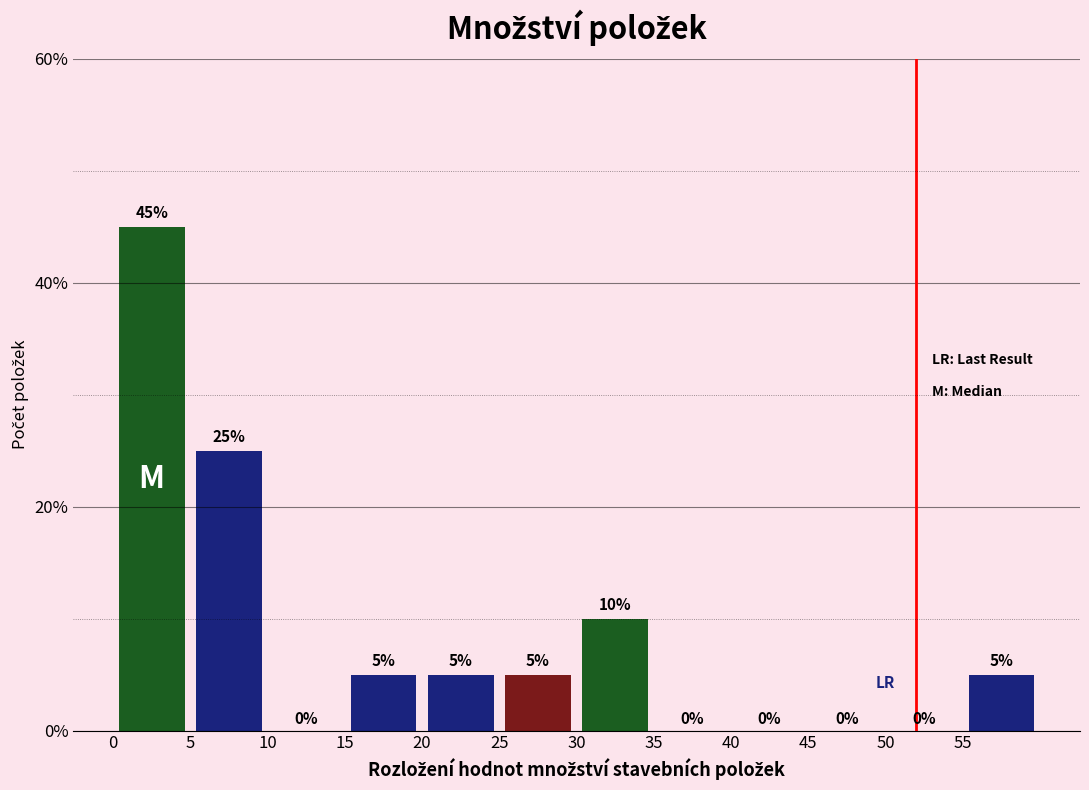

Reading left to right, transcribe this chart: for each bar, give the range it covers on the x-axis and its height.

0 to 5: 45
5 to 10: 25
10 to 15: 0
15 to 20: 5
20 to 25: 5
25 to 30: 5
30 to 35: 10
35 to 40: 0
40 to 45: 0
45 to 50: 0
50 to 55: 0
55 to 60: 5